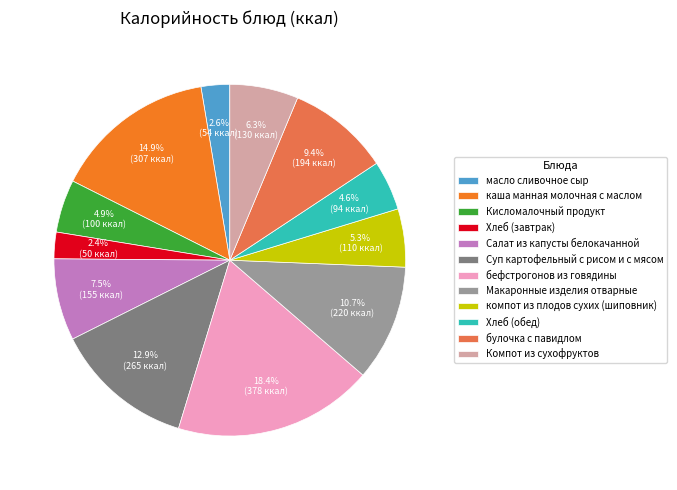

Count the number of slices in the pie.

12